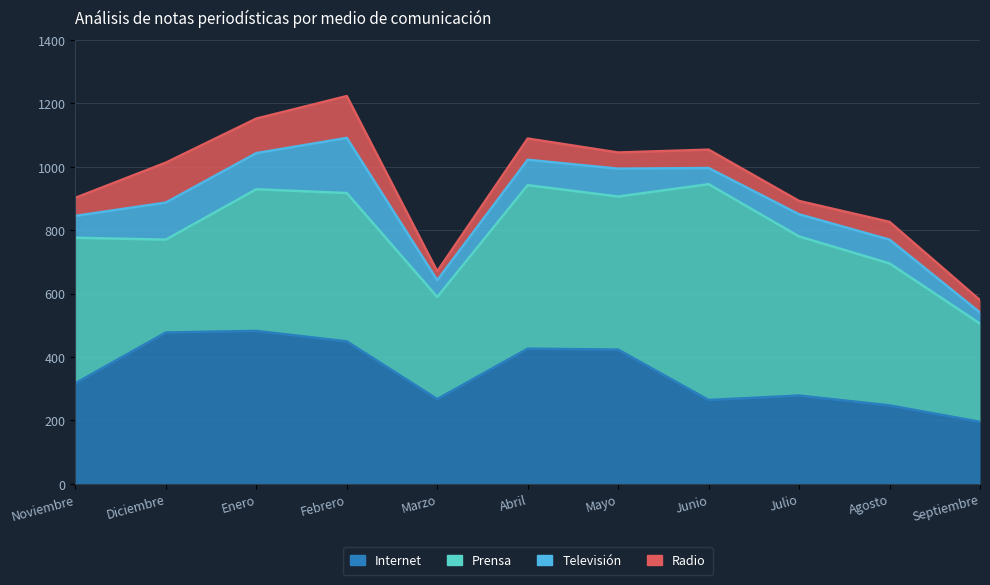

How many data points in Televisión are above 75?

5